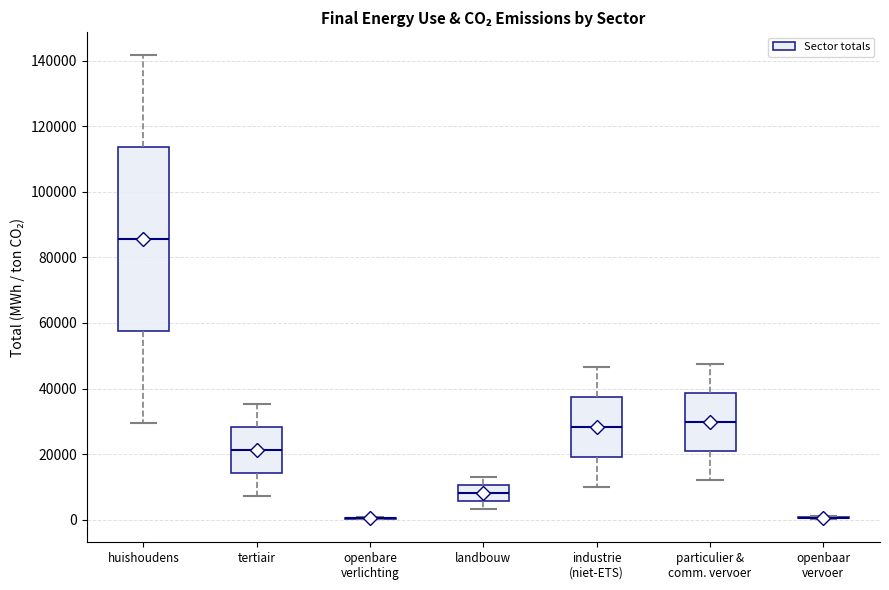

Reading left to right, transcribe this box plot: for each box, give where its median line is, the range the box spans, and where its two whiskers end, as read against the y-axis. The values are not printed on the chart, so give them approximately, as read against the axis.

huishoudens: median 86000, box 58000 to 114000, whiskers 30000 to 142000
tertiair: median 22000, box 14000 to 28000, whiskers 8000 to 36000
openbare verlichting: box collapsed to a line at 0, whiskers 0 to 0
landbouw: median 8000, box 6000 to 10000, whiskers 4000 to 14000
industrie (niet-ETS): median 28000, box 20000 to 38000, whiskers 10000 to 46000
particulier & comm. vervoer: median 30000, box 20000 to 38000, whiskers 12000 to 48000
openbaar vervoer: box collapsed to a line at 0, whiskers 0 to 0